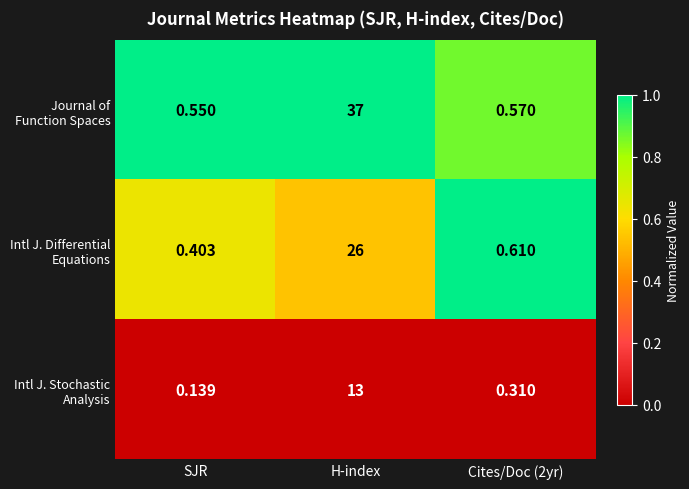

Which category has the highest value across all series?

H-index